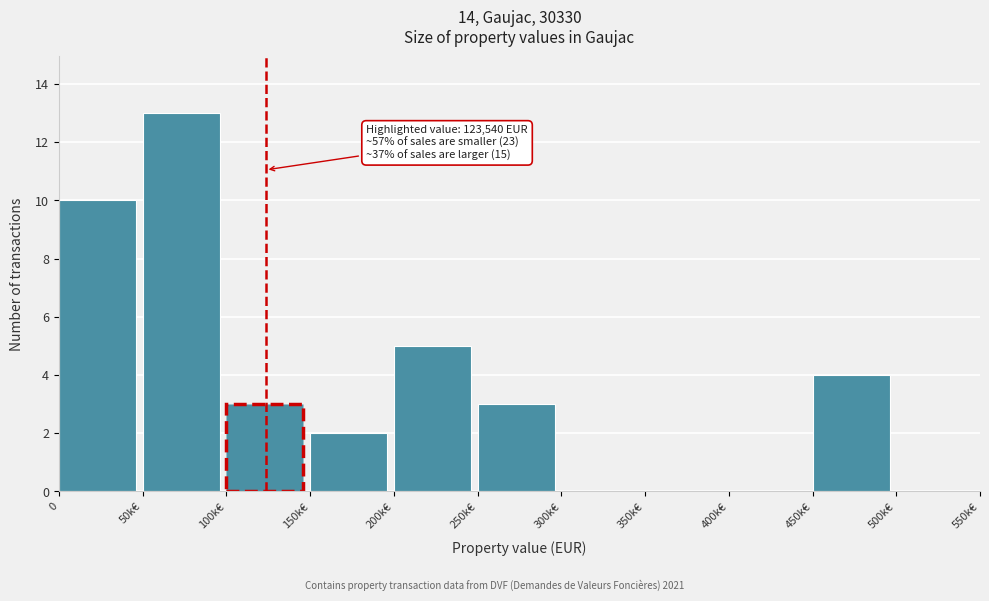

Reading right to left, transcribe all the data shown in this chart.

500k€=0	450k€=4	400k€=0	350k€=0	300k€=0	250k€=3	200k€=5	150k€=2	100k€=3	50k€=13	0=10